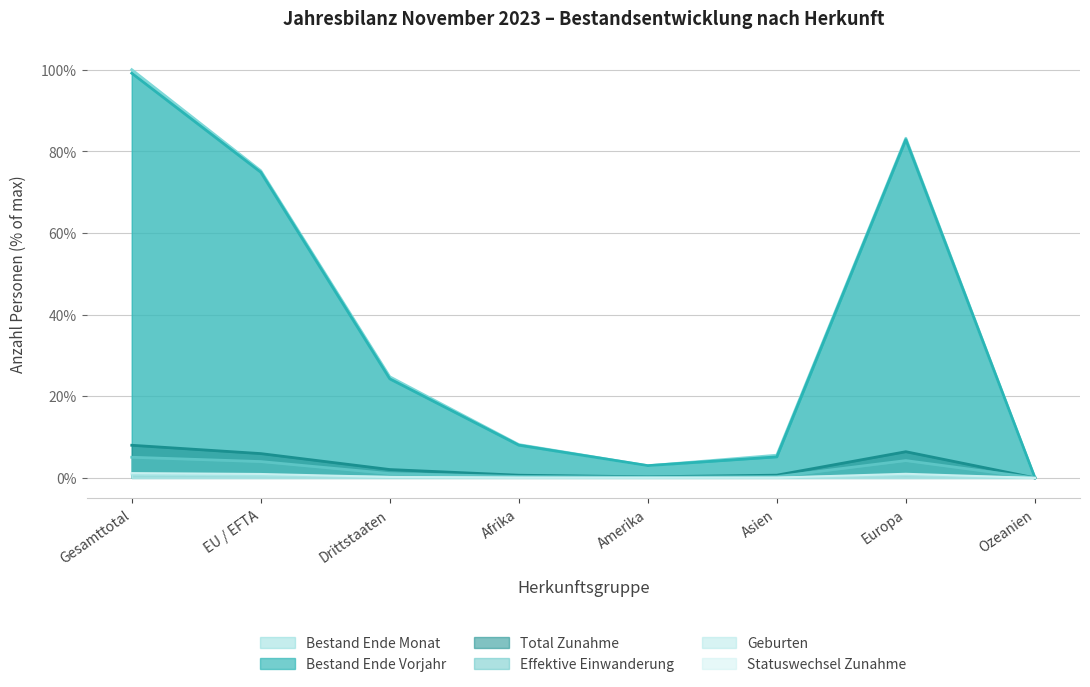

True or false: Bestand Ende Monat has a value of 56.6 at Gesamttotal.

False